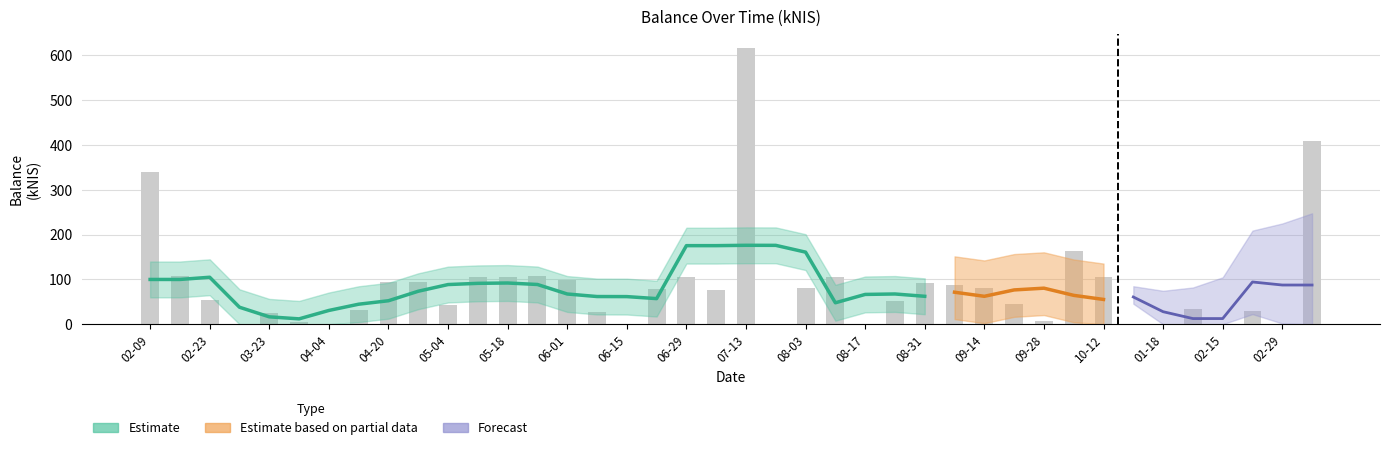

What is the approximate value at 09-14?

80.1